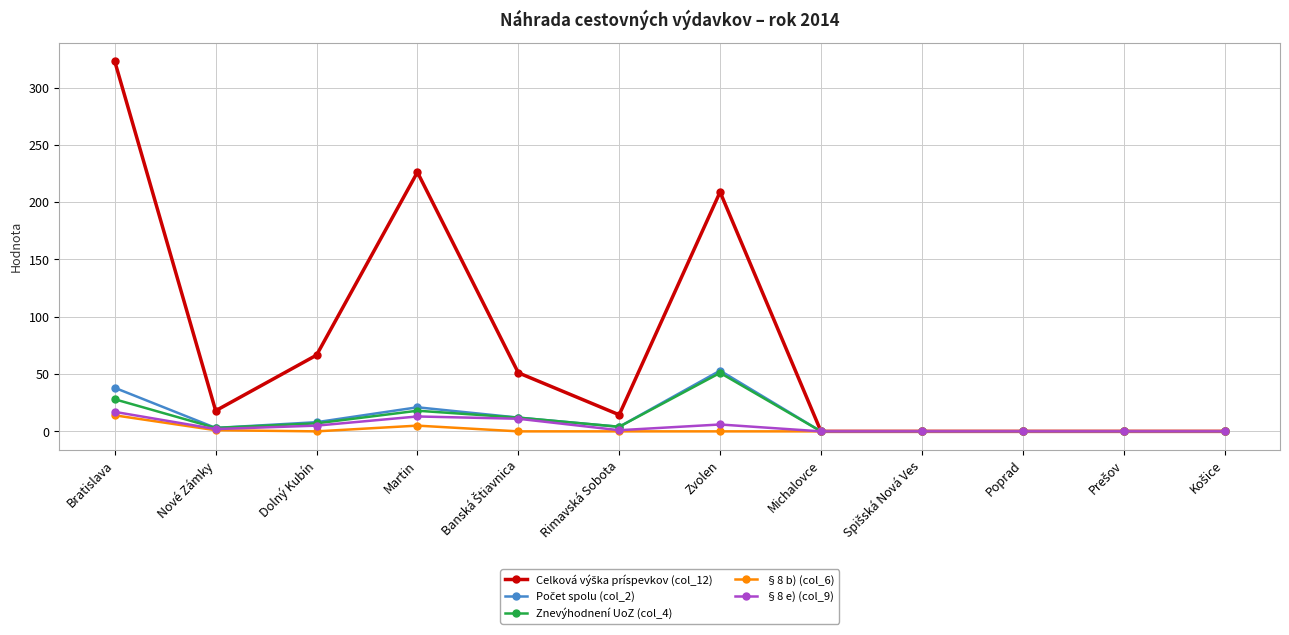

What is the maximum value shown in the chart?

322.8